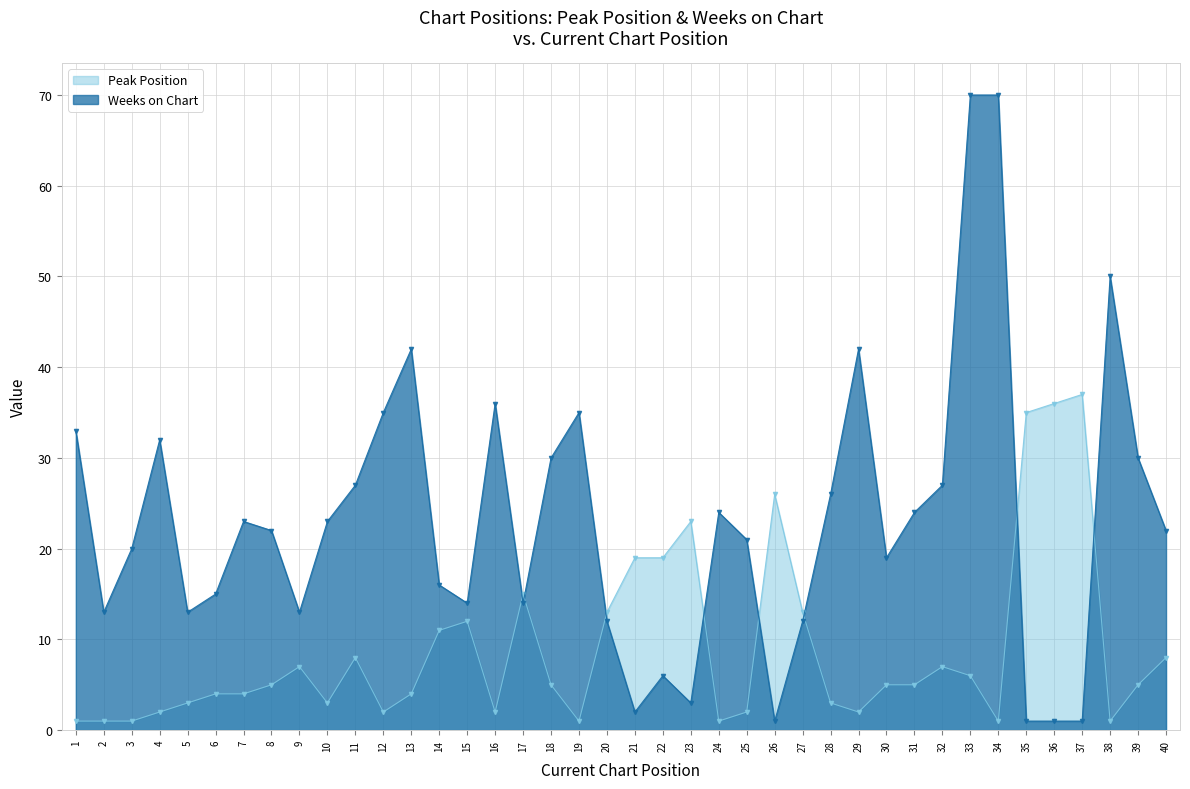

Between 19 and 33, which is larger?

33